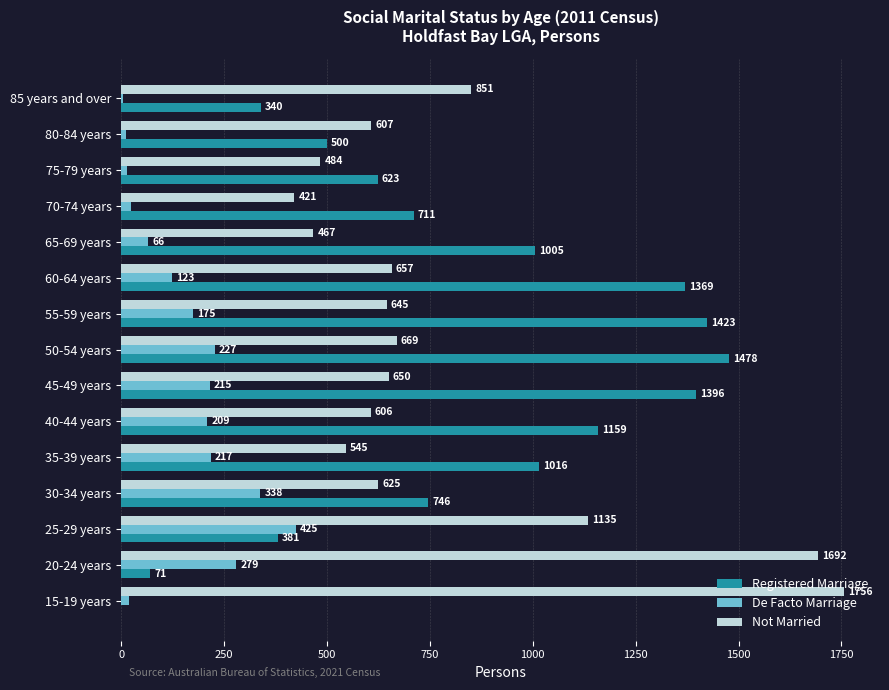

Which series has the largest total across all categories?

Registered Marriage